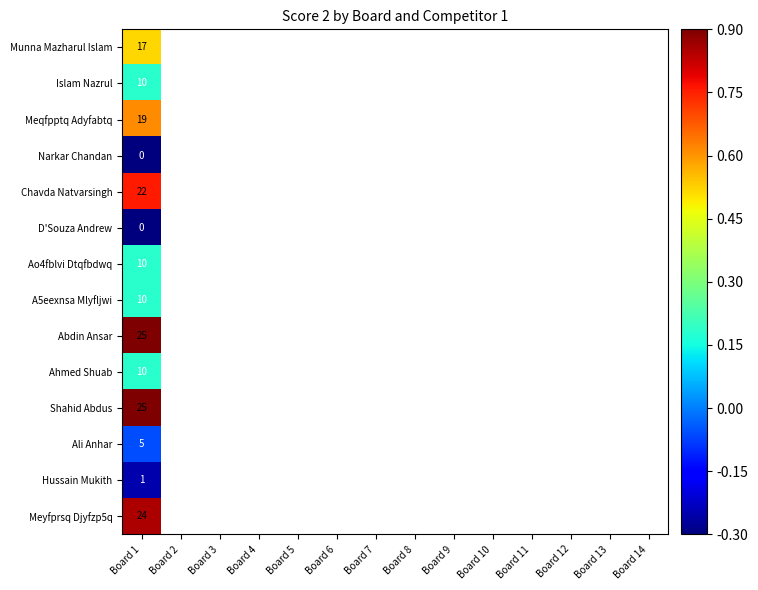

What is the minimum value shown in the chart?

-0.3